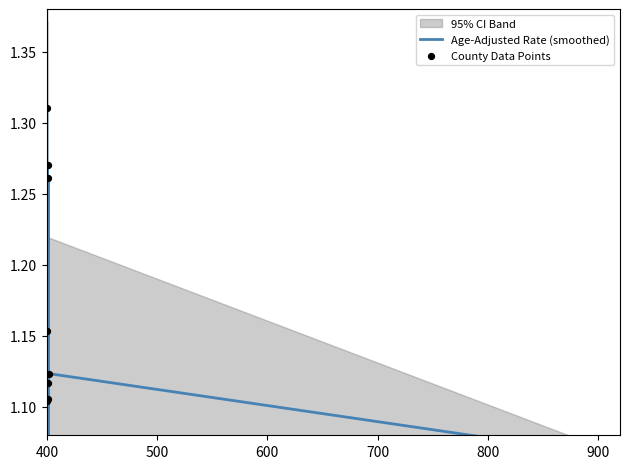

At how many categories does at least one series exceed 1?

18